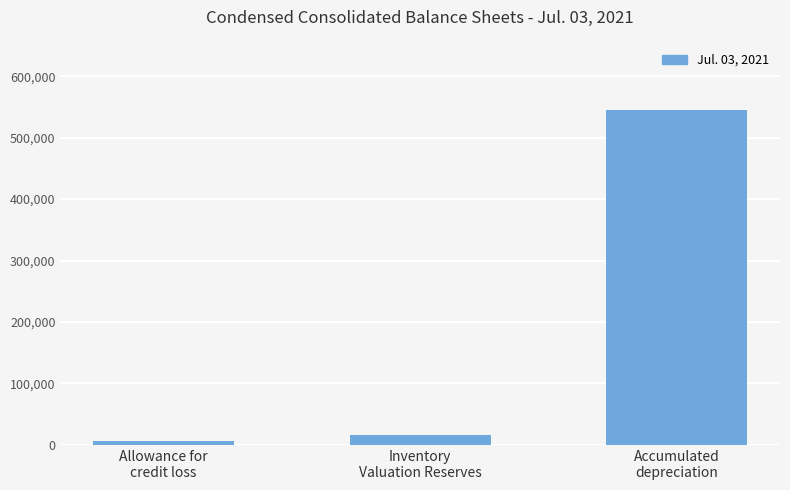

Reading right to left, extract all data points from this chart.

545702	15726	7130